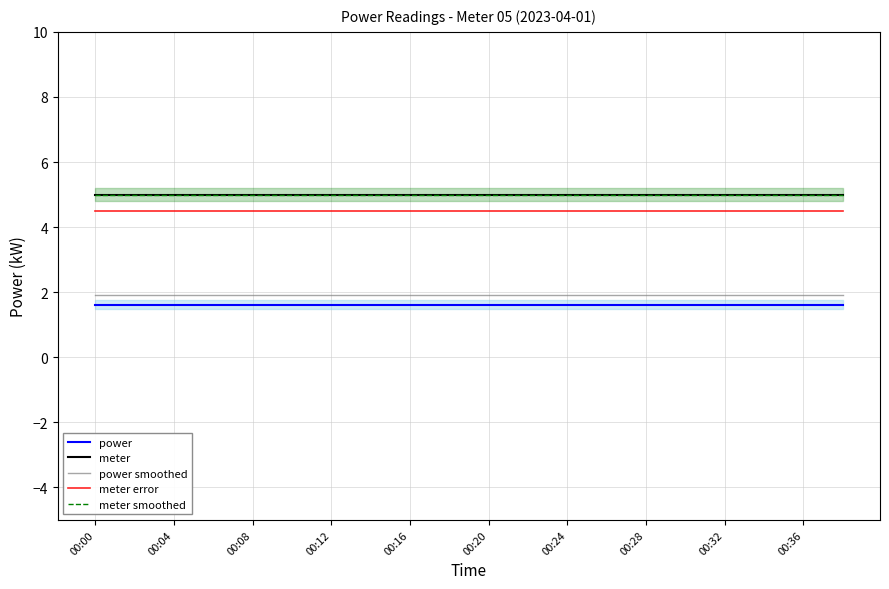

What are all the series names shown in the legend?

power, meter, power smoothed, meter error, meter smoothed